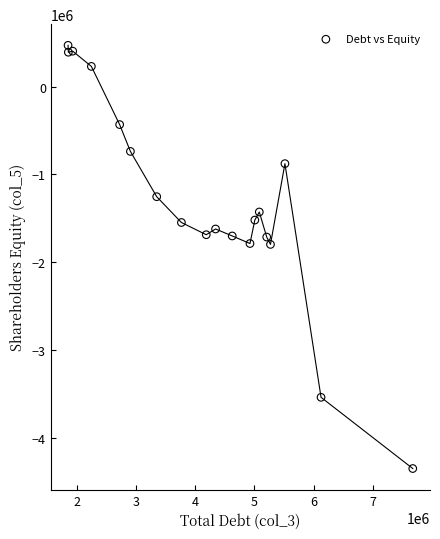

What is the range of X values (max minus min)?

5811392